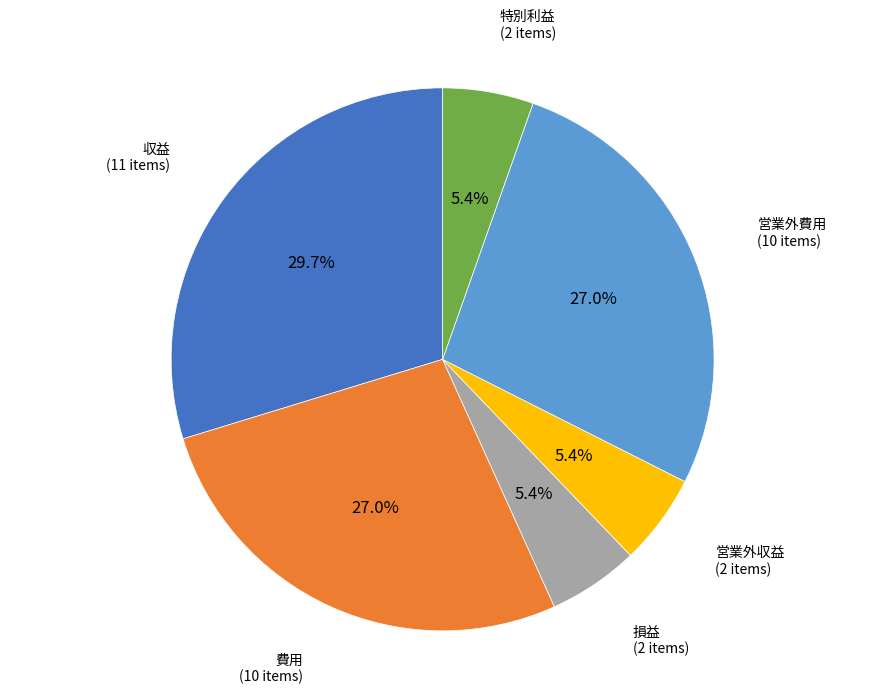

Count the number of slices in the pie.

6